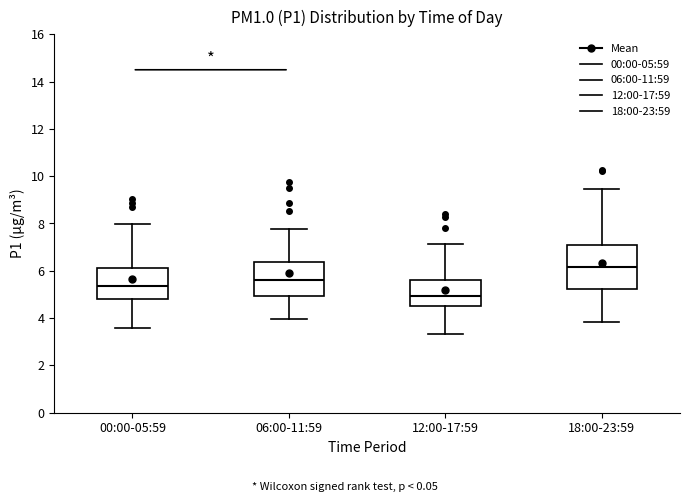

Where does the upper whisker of the box for 06:00-11:59 end on the y-axis? The values are not printed on the chart, so give them approximately, as read against the axis.

7.8